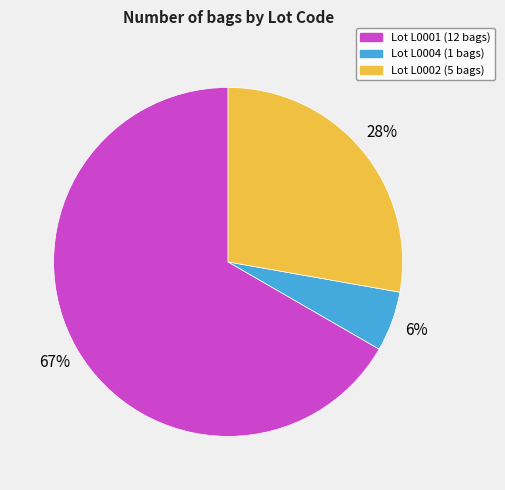

Is there any slice that represents more than half of the pie?

Yes